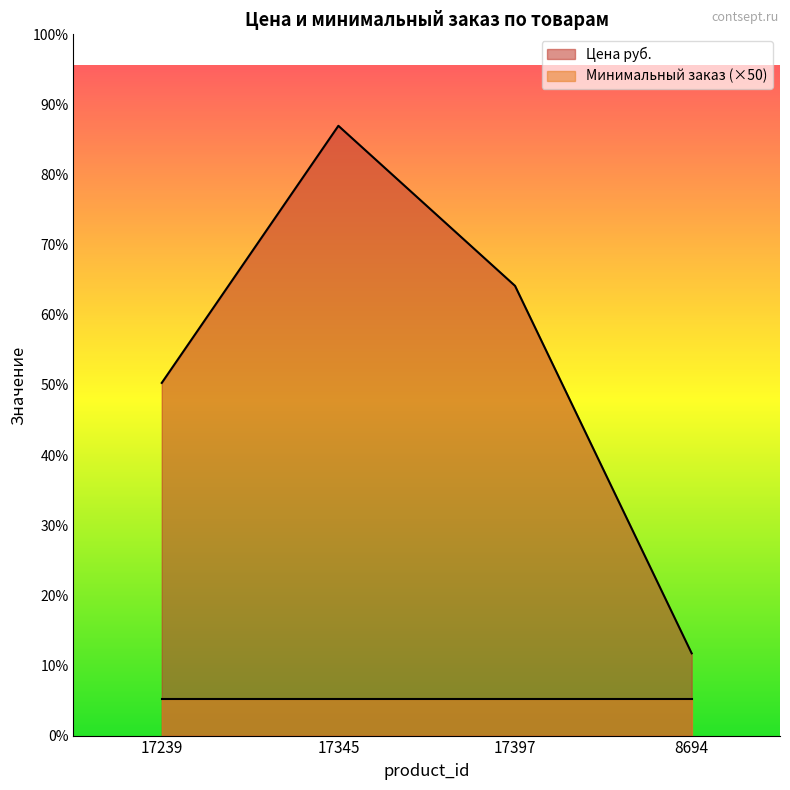

True or false: there are more than 0 points higher than both neighbors.

True